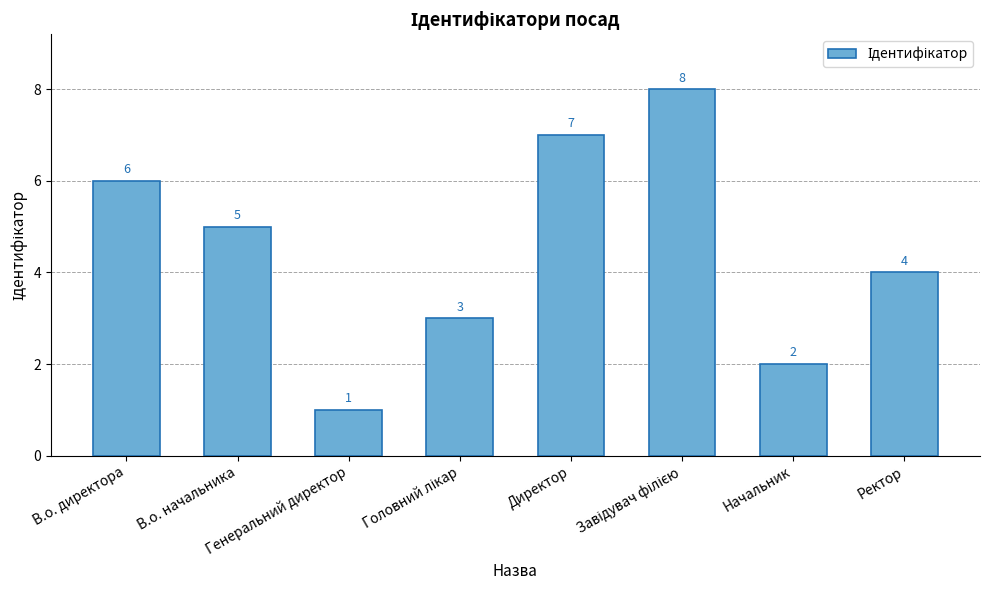

Are the bars grouped side by side (vs. stacked)?

No